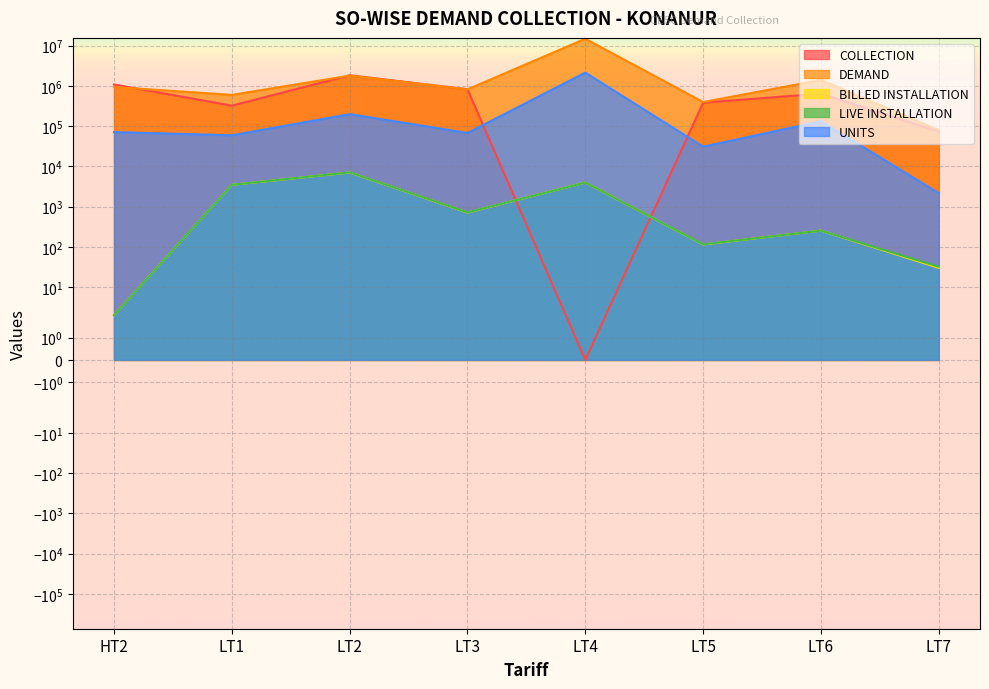

What position from the left is LT7?

8